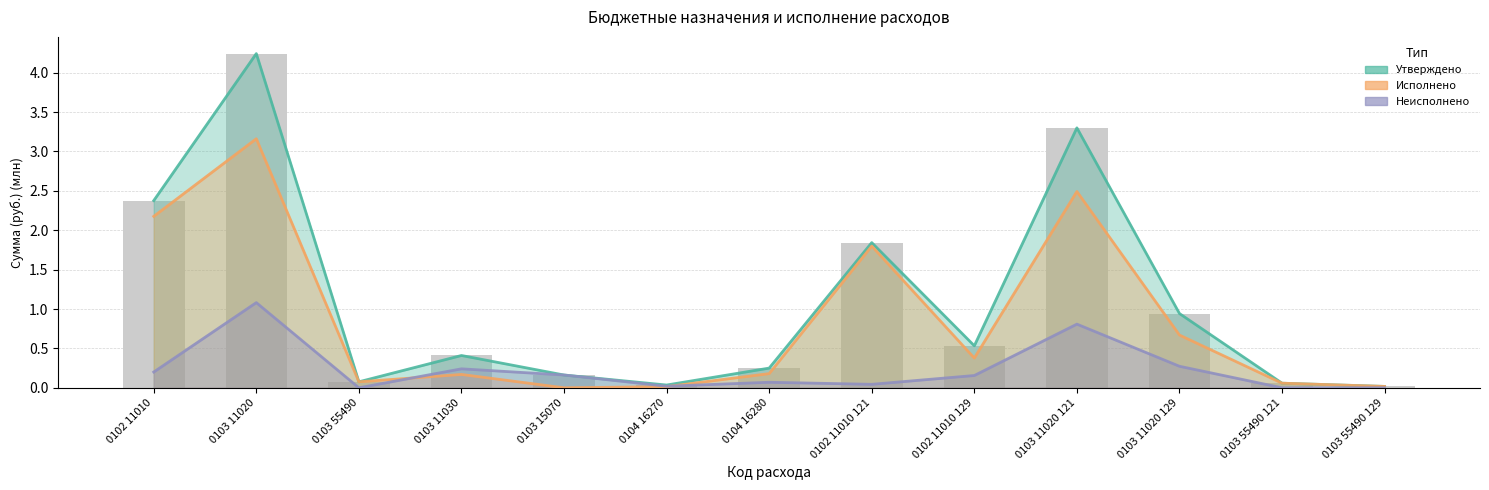

List the series in order of their overall mean, lowest first.

Неисполненные назначения, Исполнено, Утвержденные бюджетные назначения